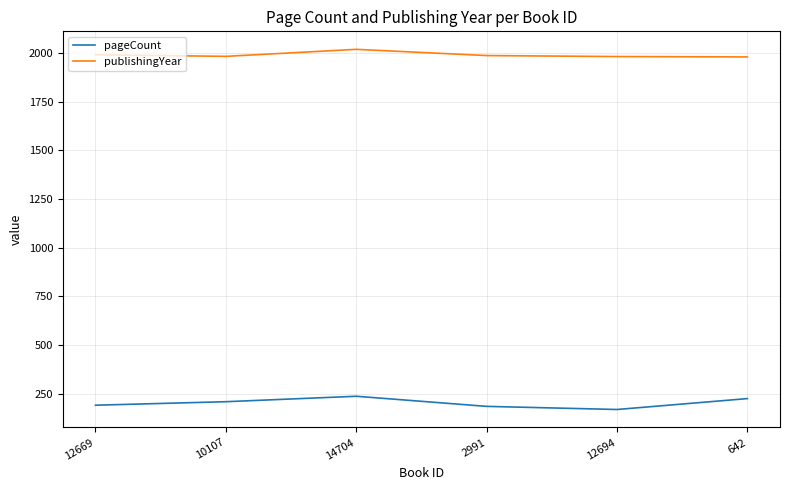

Rank the series by their average value, from highest to lowest.

publishingYear, pageCount